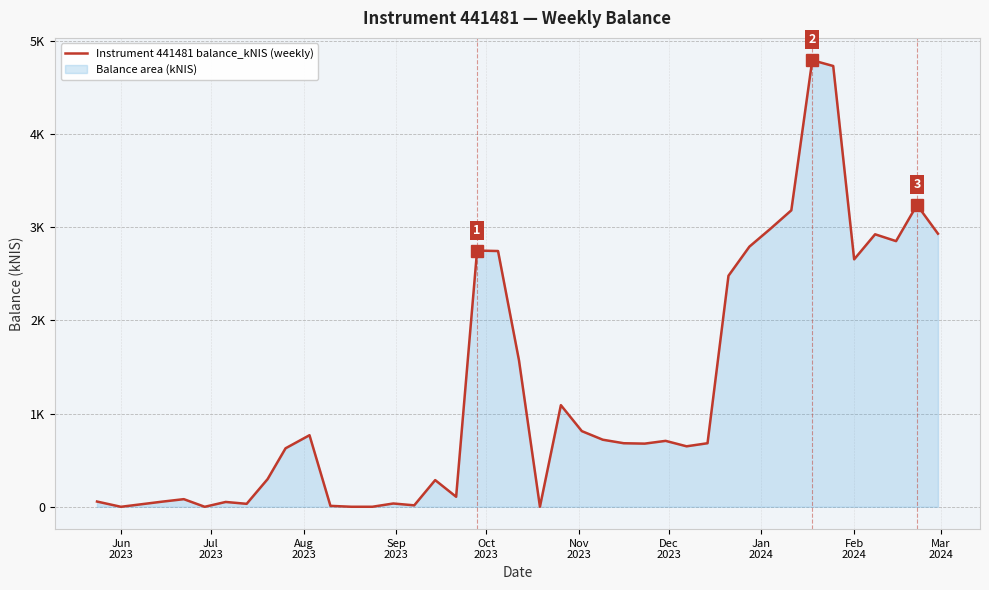

What is the maximum value shown in the chart?

4789.5